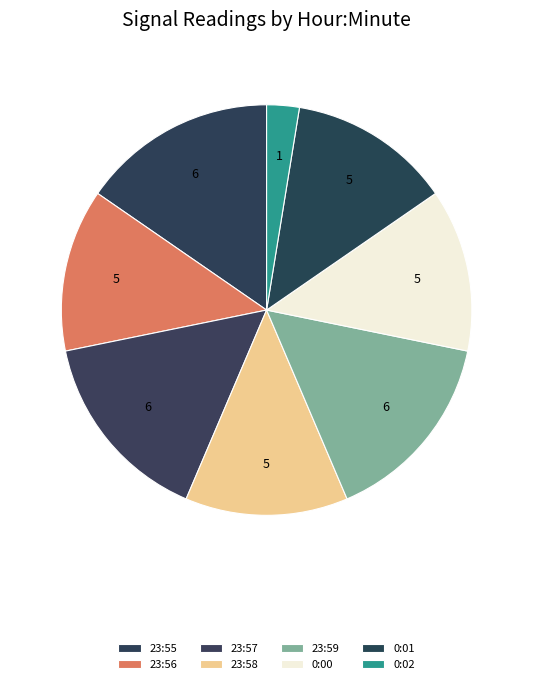

How many slices are in this pie chart?

8